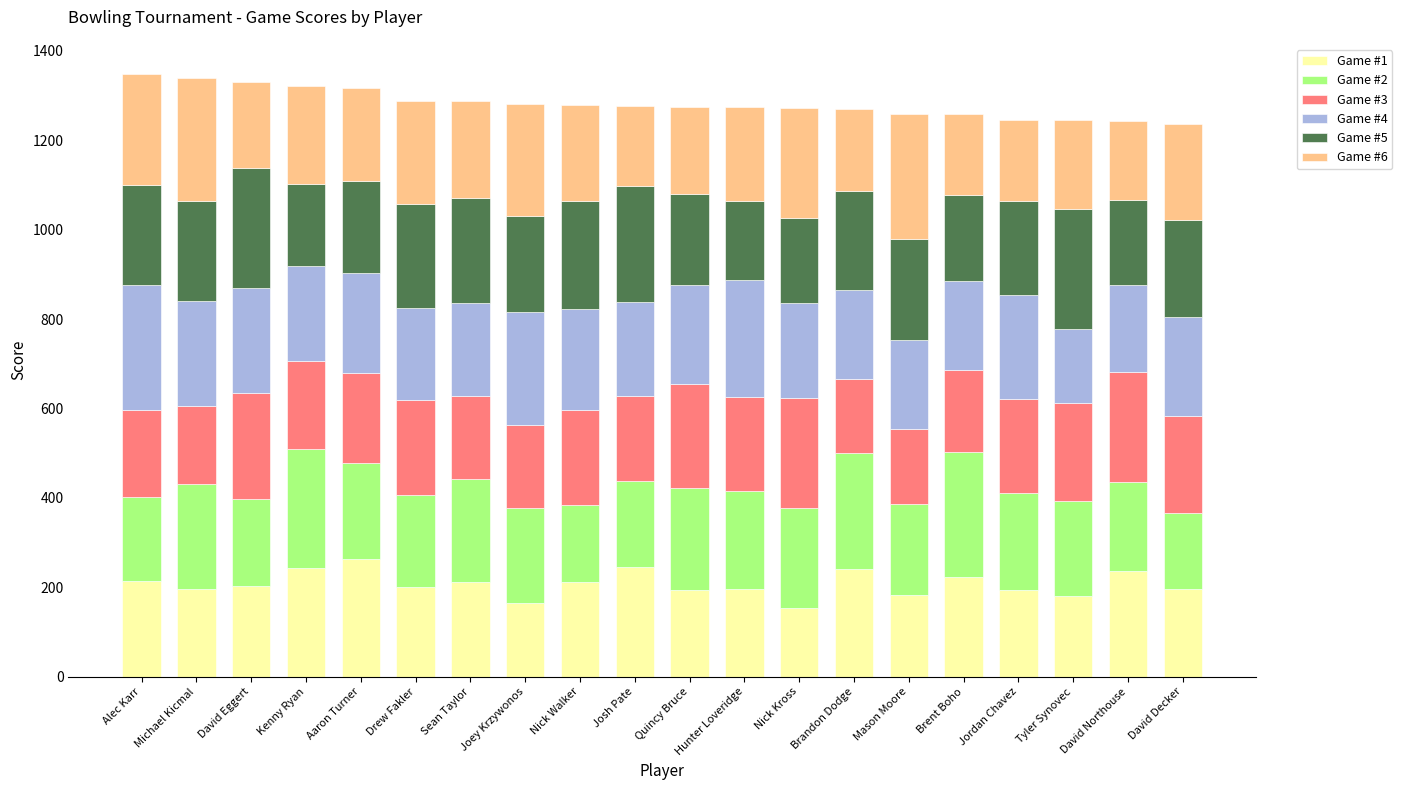

Is it true that Game #1 equals 197 at Hunter Loveridge?

True